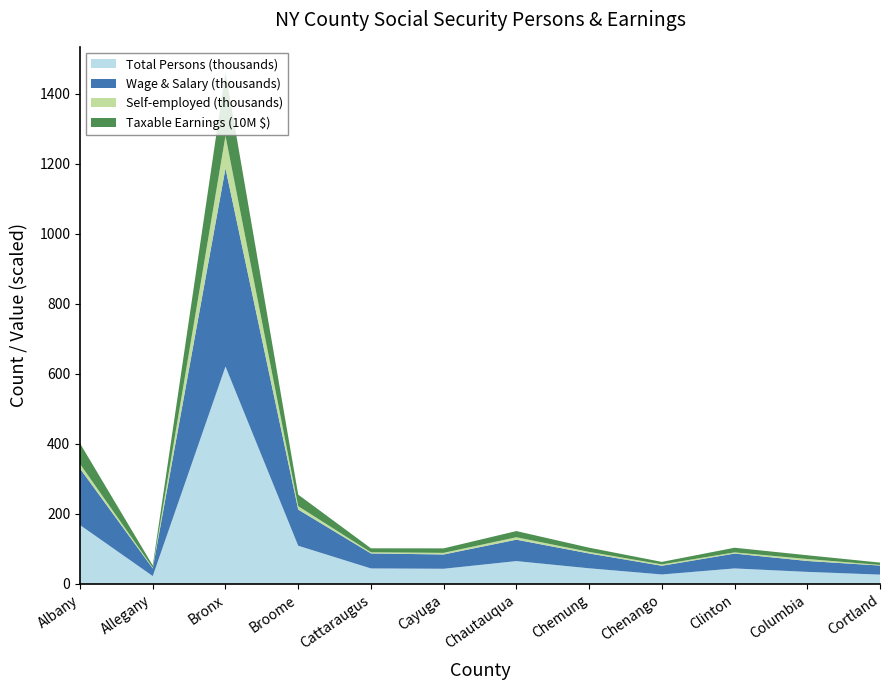

Reading right to left, list all the values displayed in this chart.

Total Persons: Cortland=26698	Columbia=34509	Clinton=44375	Chenango=27111	Chemung=44771	Chautauqua=65335	Cayuga=43444	Cattaraugus=44351	Broome=109210	Bronx=621290	Allegany=22567	Albany=168314
Wage and Salary: Cortland=25893	Columbia=31133	Clinton=42436	Chenango=24866	Chemung=42333	Chautauqua=61136	Cayuga=40792	Cattaraugus=42847	Broome=103264	Bronx=565948	Allegany=21680	Albany=161318
Self-employed: Cortland=1684	Columbia=5684	Clinton=3368	Chenango=3894	Chemung=4526	Chautauqua=6947	Cayuga=4631	Cattaraugus=3263	Broome=9683	Bronx=93042	Allegany=2316	Albany=13262
Taxable Earnings Total: Cortland=681445	Columbia=1069073	Clinton=1332342	Chenango=717077	Chemung=1201545	Chautauqua=1767863	Cayuga=1283358	Cattaraugus=1137845	Broome=3302884	Bronx=18126098	Allegany=630576	Albany=5858177